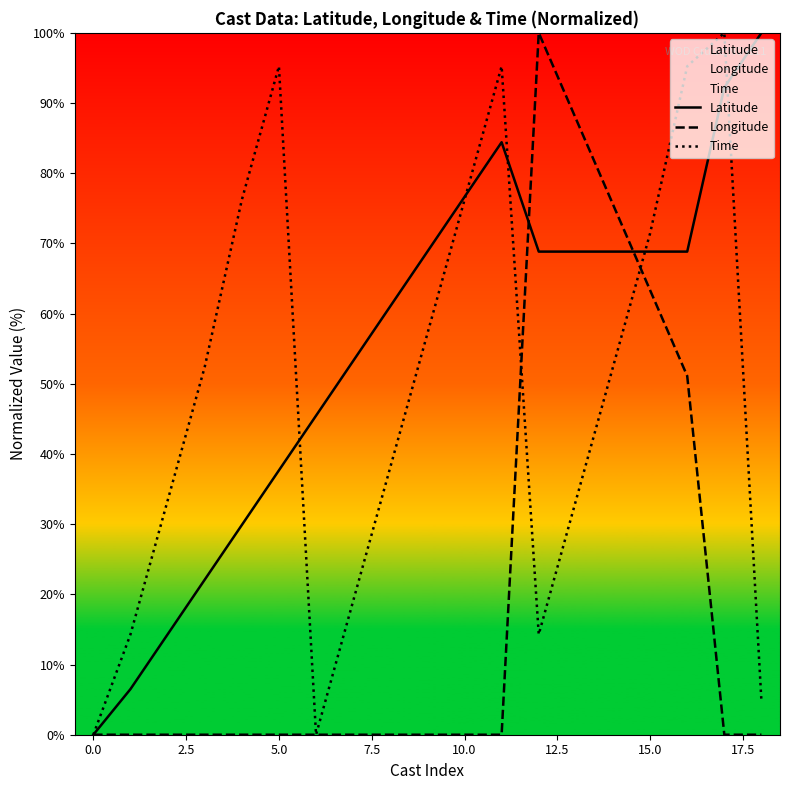

How many lines are shown in the chart?

3